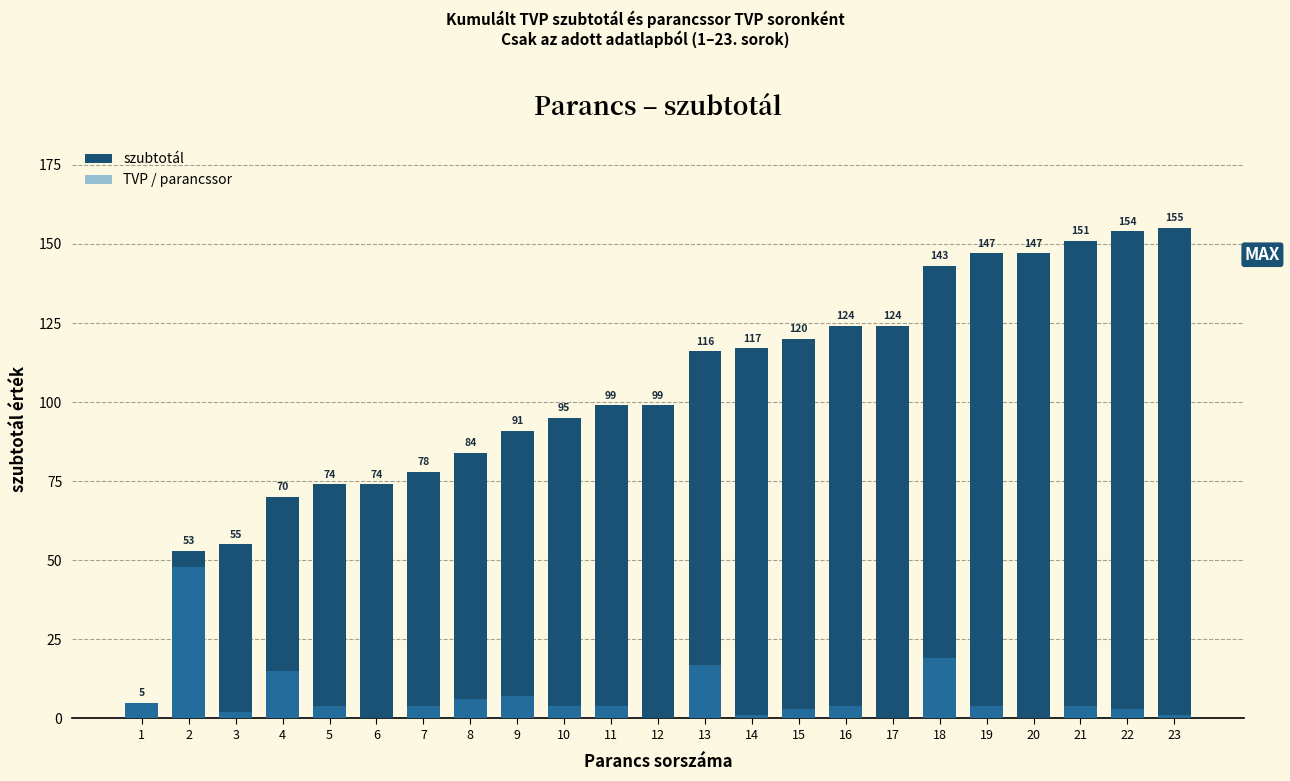

Rank the categories by TVP / parancssor value from lowest to highest.

6, 12, 17, 20, 14, 23, 3, 15, 22, 5, 7, 10, 11, 16, 19, 21, 1, 8, 9, 4, 13, 18, 2